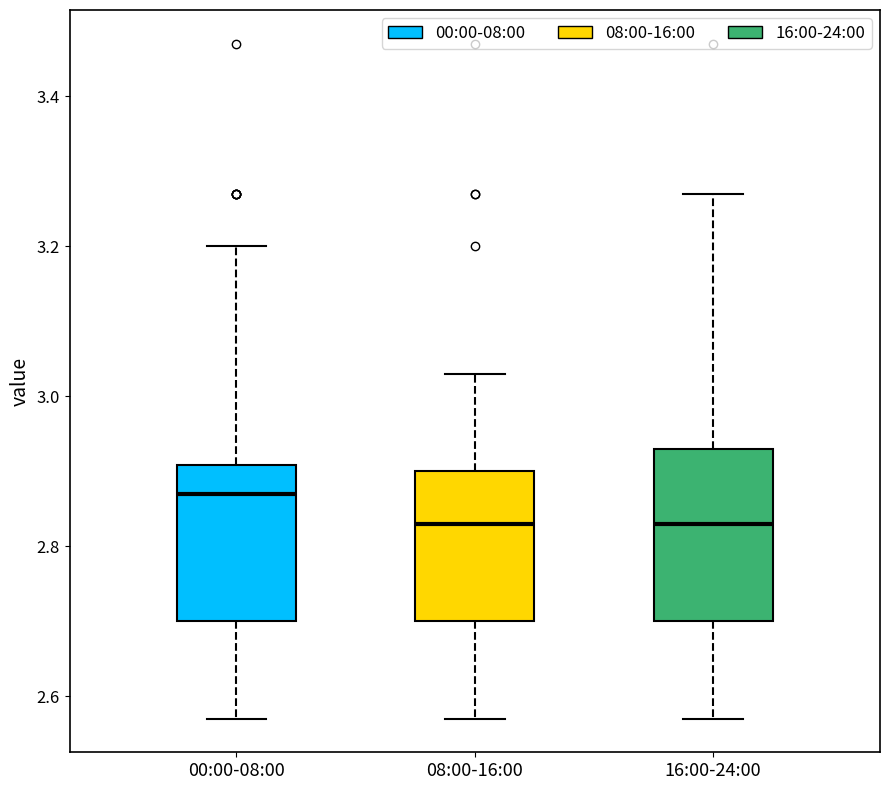

Which box is the tallest, from its lower edge to its upper edge?

16:00-24:00